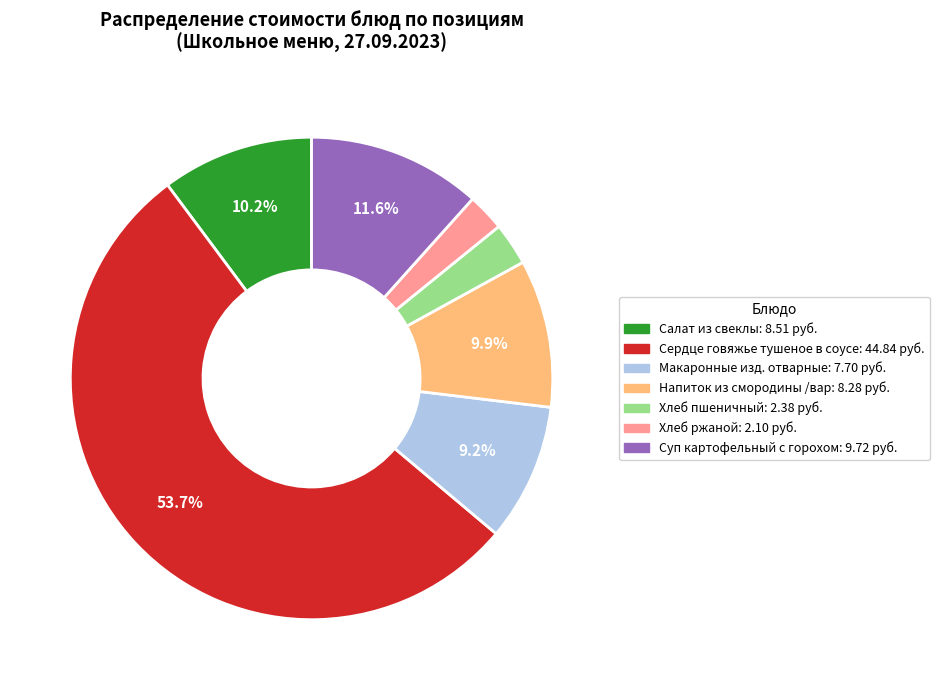

To the nearest percent, what is the combined percentage of Салат из свеклы and Суп картофельный с горохом?

22%